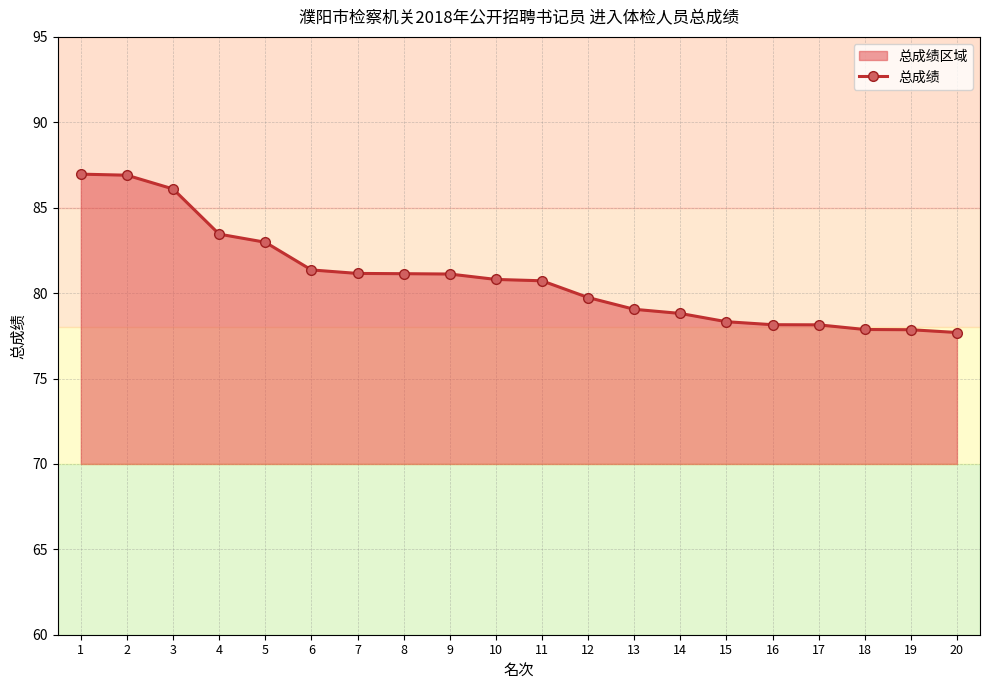

Reading left to right, transcribe all the data shown in this chart.

87.0	86.9	86.1	83.5	83.0	81.4	81.2	81.1	81.1	80.8	80.7	79.7	79.1	78.8	78.3	78.2	78.1	77.9	77.9	77.7